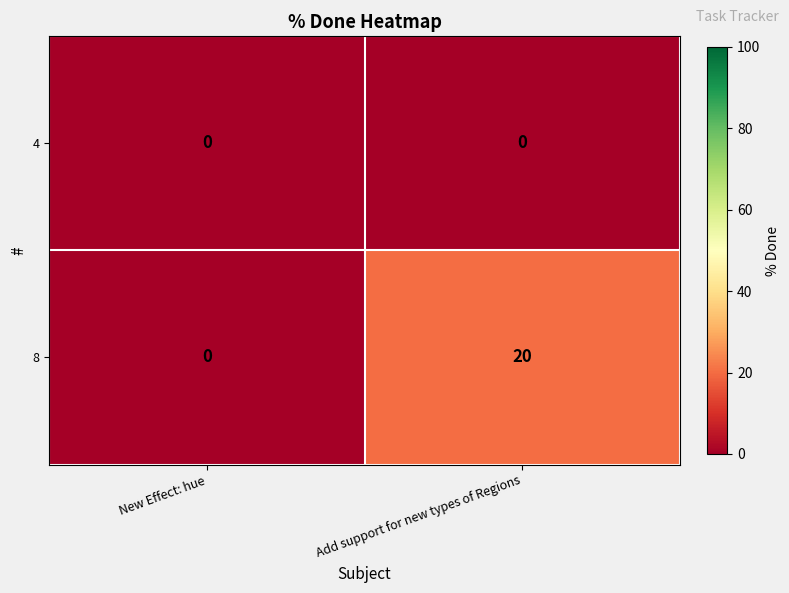

Reading right to left, transcribe all the data shown in this chart.

4: Add support for new types of Regions=0	New Effect: hue=0
8: Add support for new types of Regions=20	New Effect: hue=0